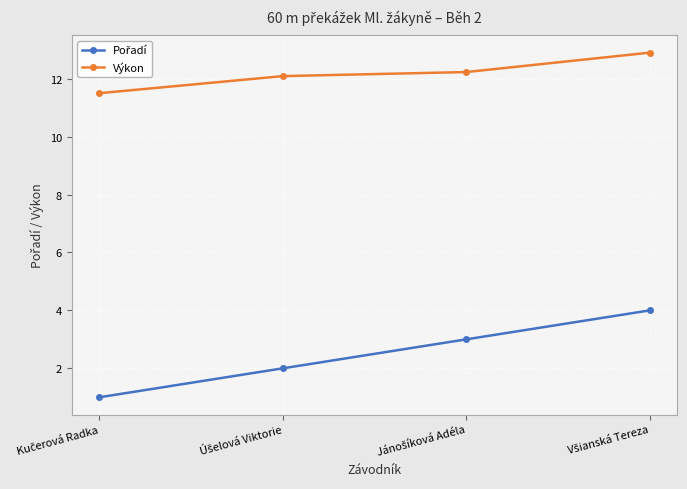

What is the average value of the Výkon series?

12.2